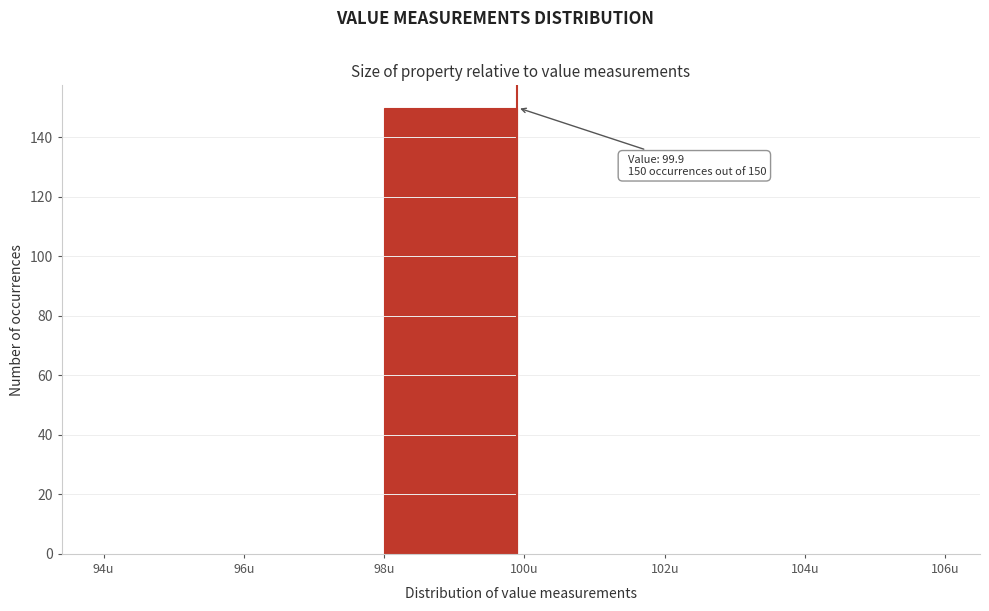

Which range on the x-axis has the tallest bar?

98 to 100